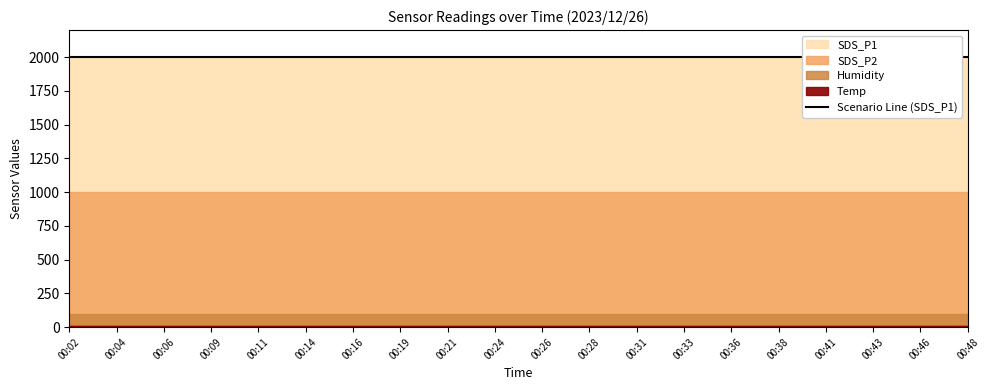

What is the sum of the SDS_P1 values at 00:04 and 00:48?

3999.8